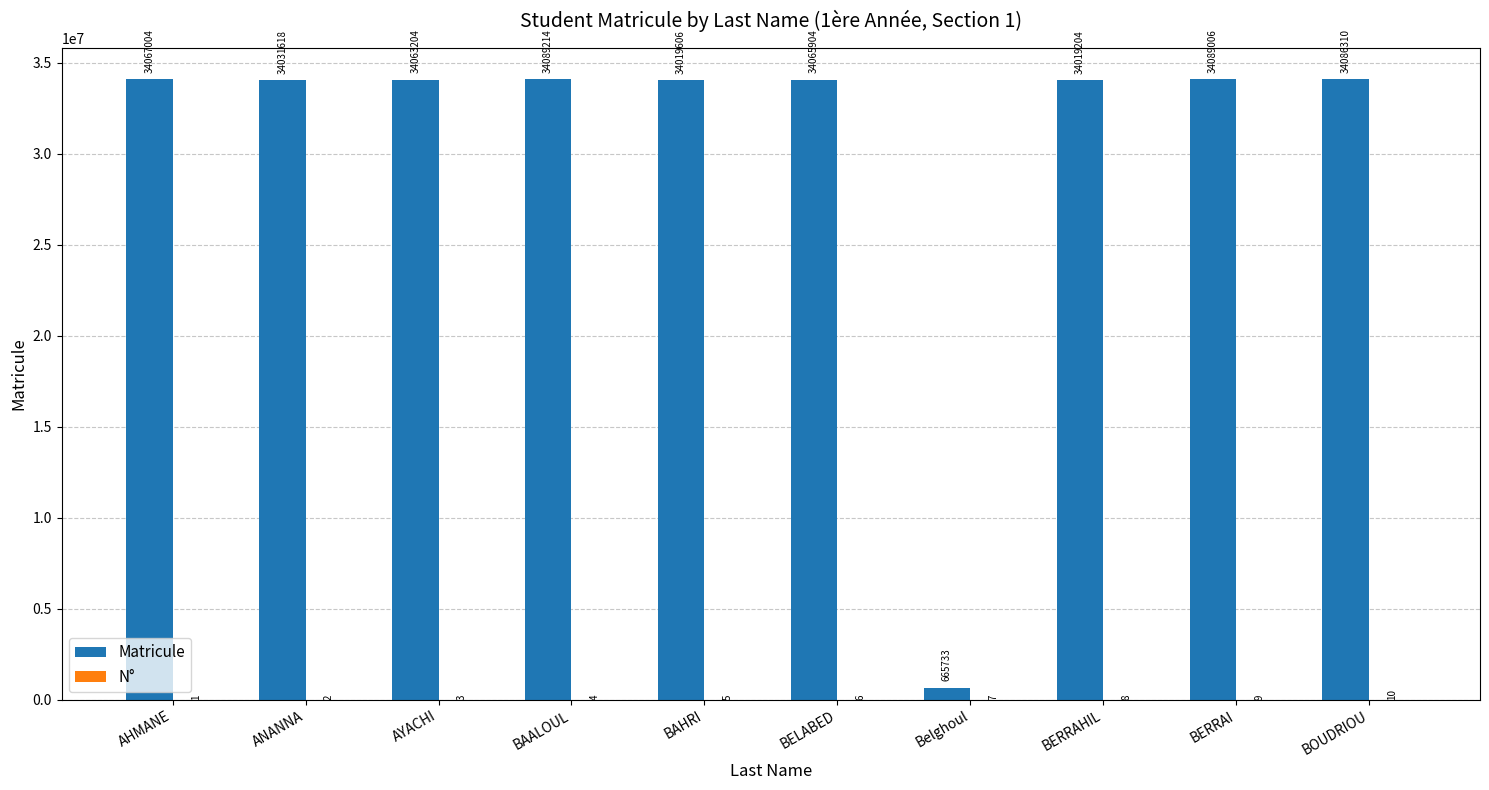

Where is Matricule nearest to the value 17377473?

BERRAHIL